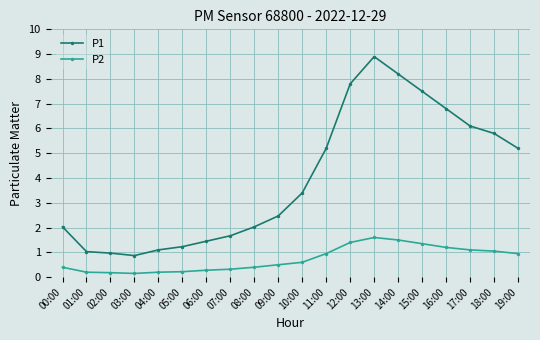

True or false: P1 has a value of 3.5 at 15:00.

False